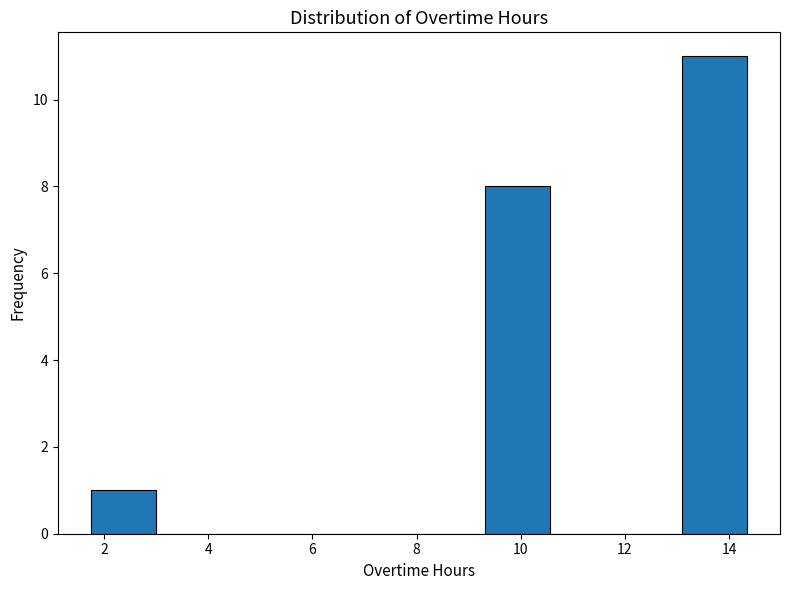

Over which range of the x-axis is the bar tallest?

13.0 to 14.4